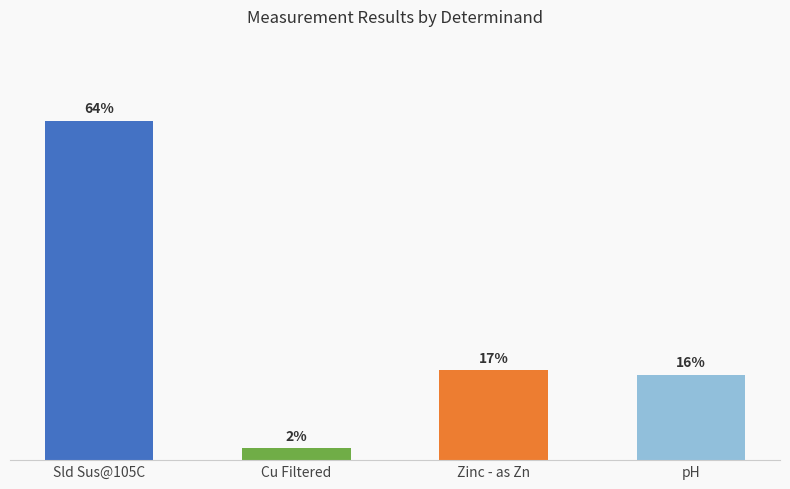

List the labels in order of value, largest first.

Sld Sus@105C, Zinc - as Zn, pH, Cu Filtered